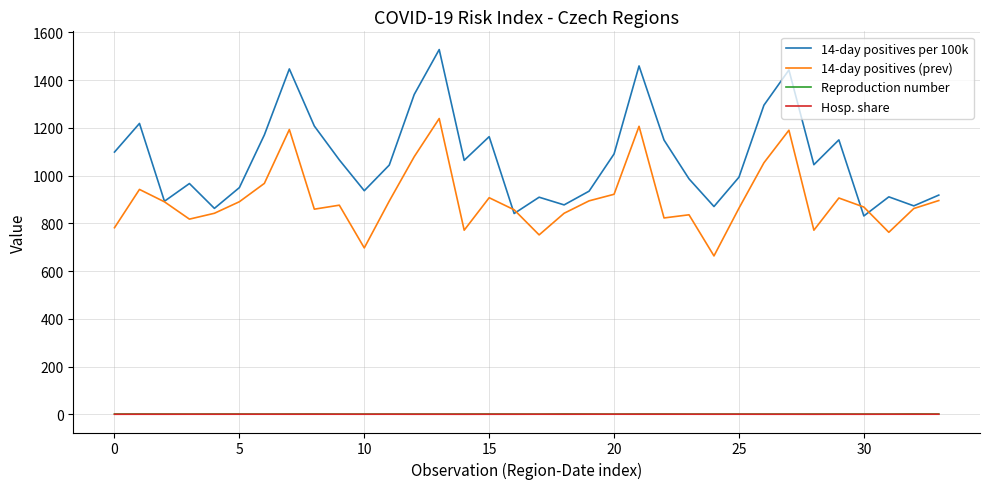

Which series has the largest total across all categories?

14-day positives per 100k